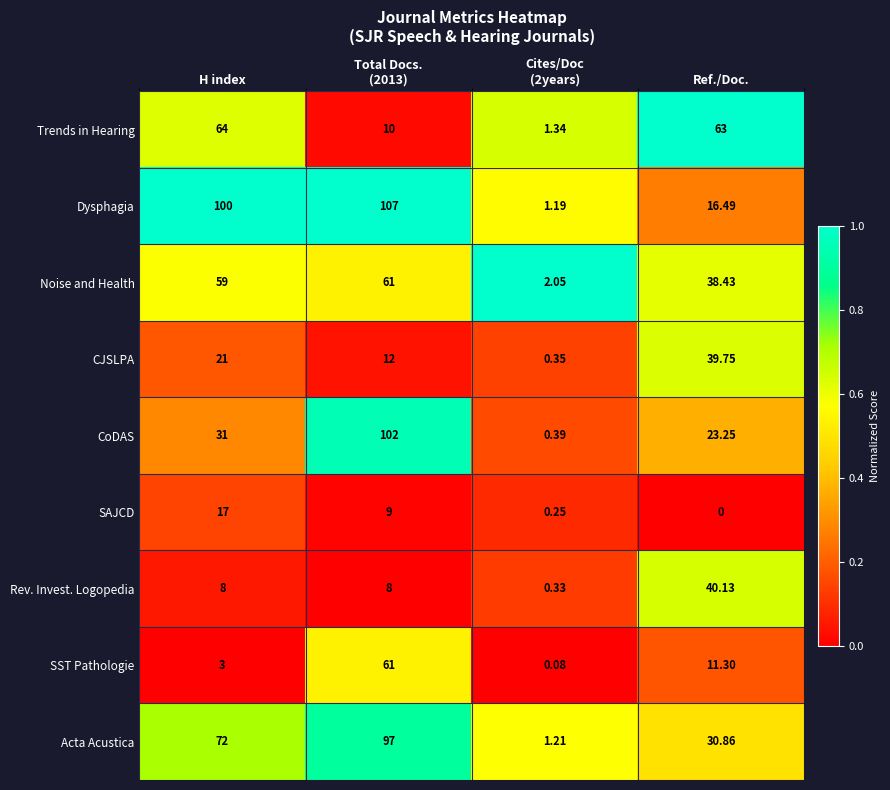

What is the total value across all series at Cites/Doc
(2years)?

7.2